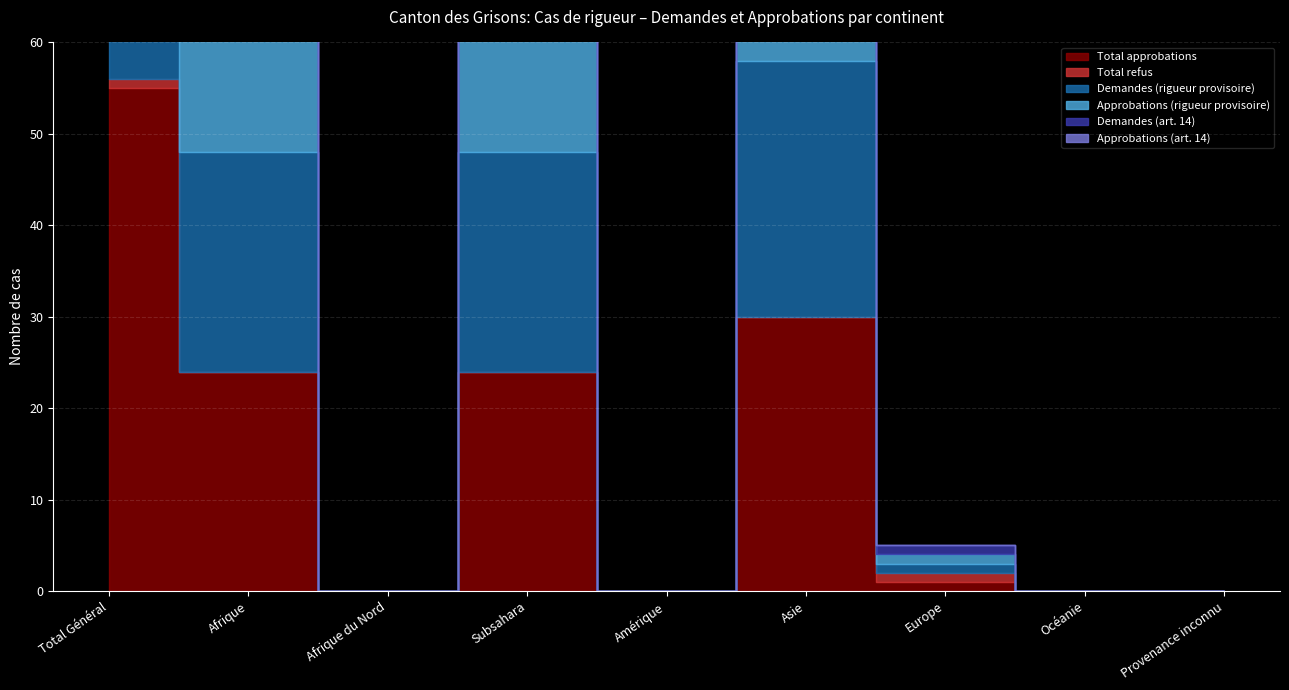

At which category does Total approbations reach its first local valley?

Afrique du Nord